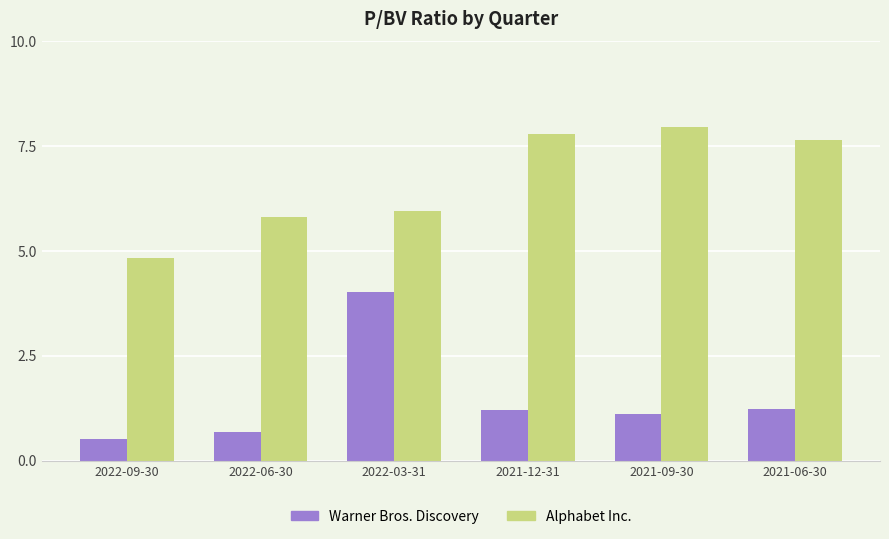

Which label corresponds to the largest value in the chart?

2021-09-30